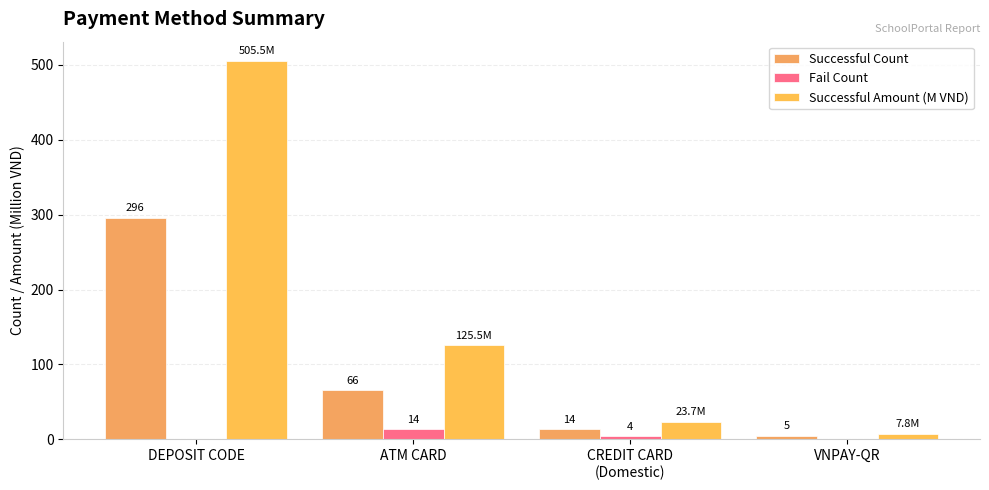

Which series has the largest total across all categories?

Successful Amount (M VND)